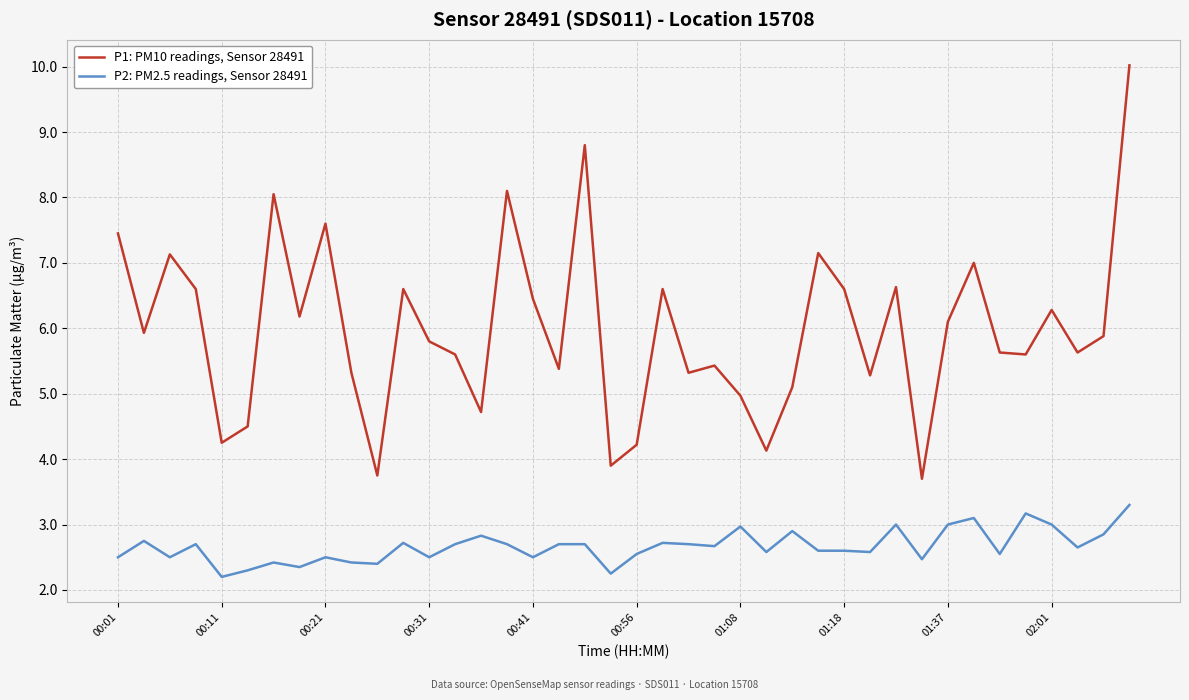

Which series has the largest range (max minus min)?

P1: PM10 readings, Sensor 28491